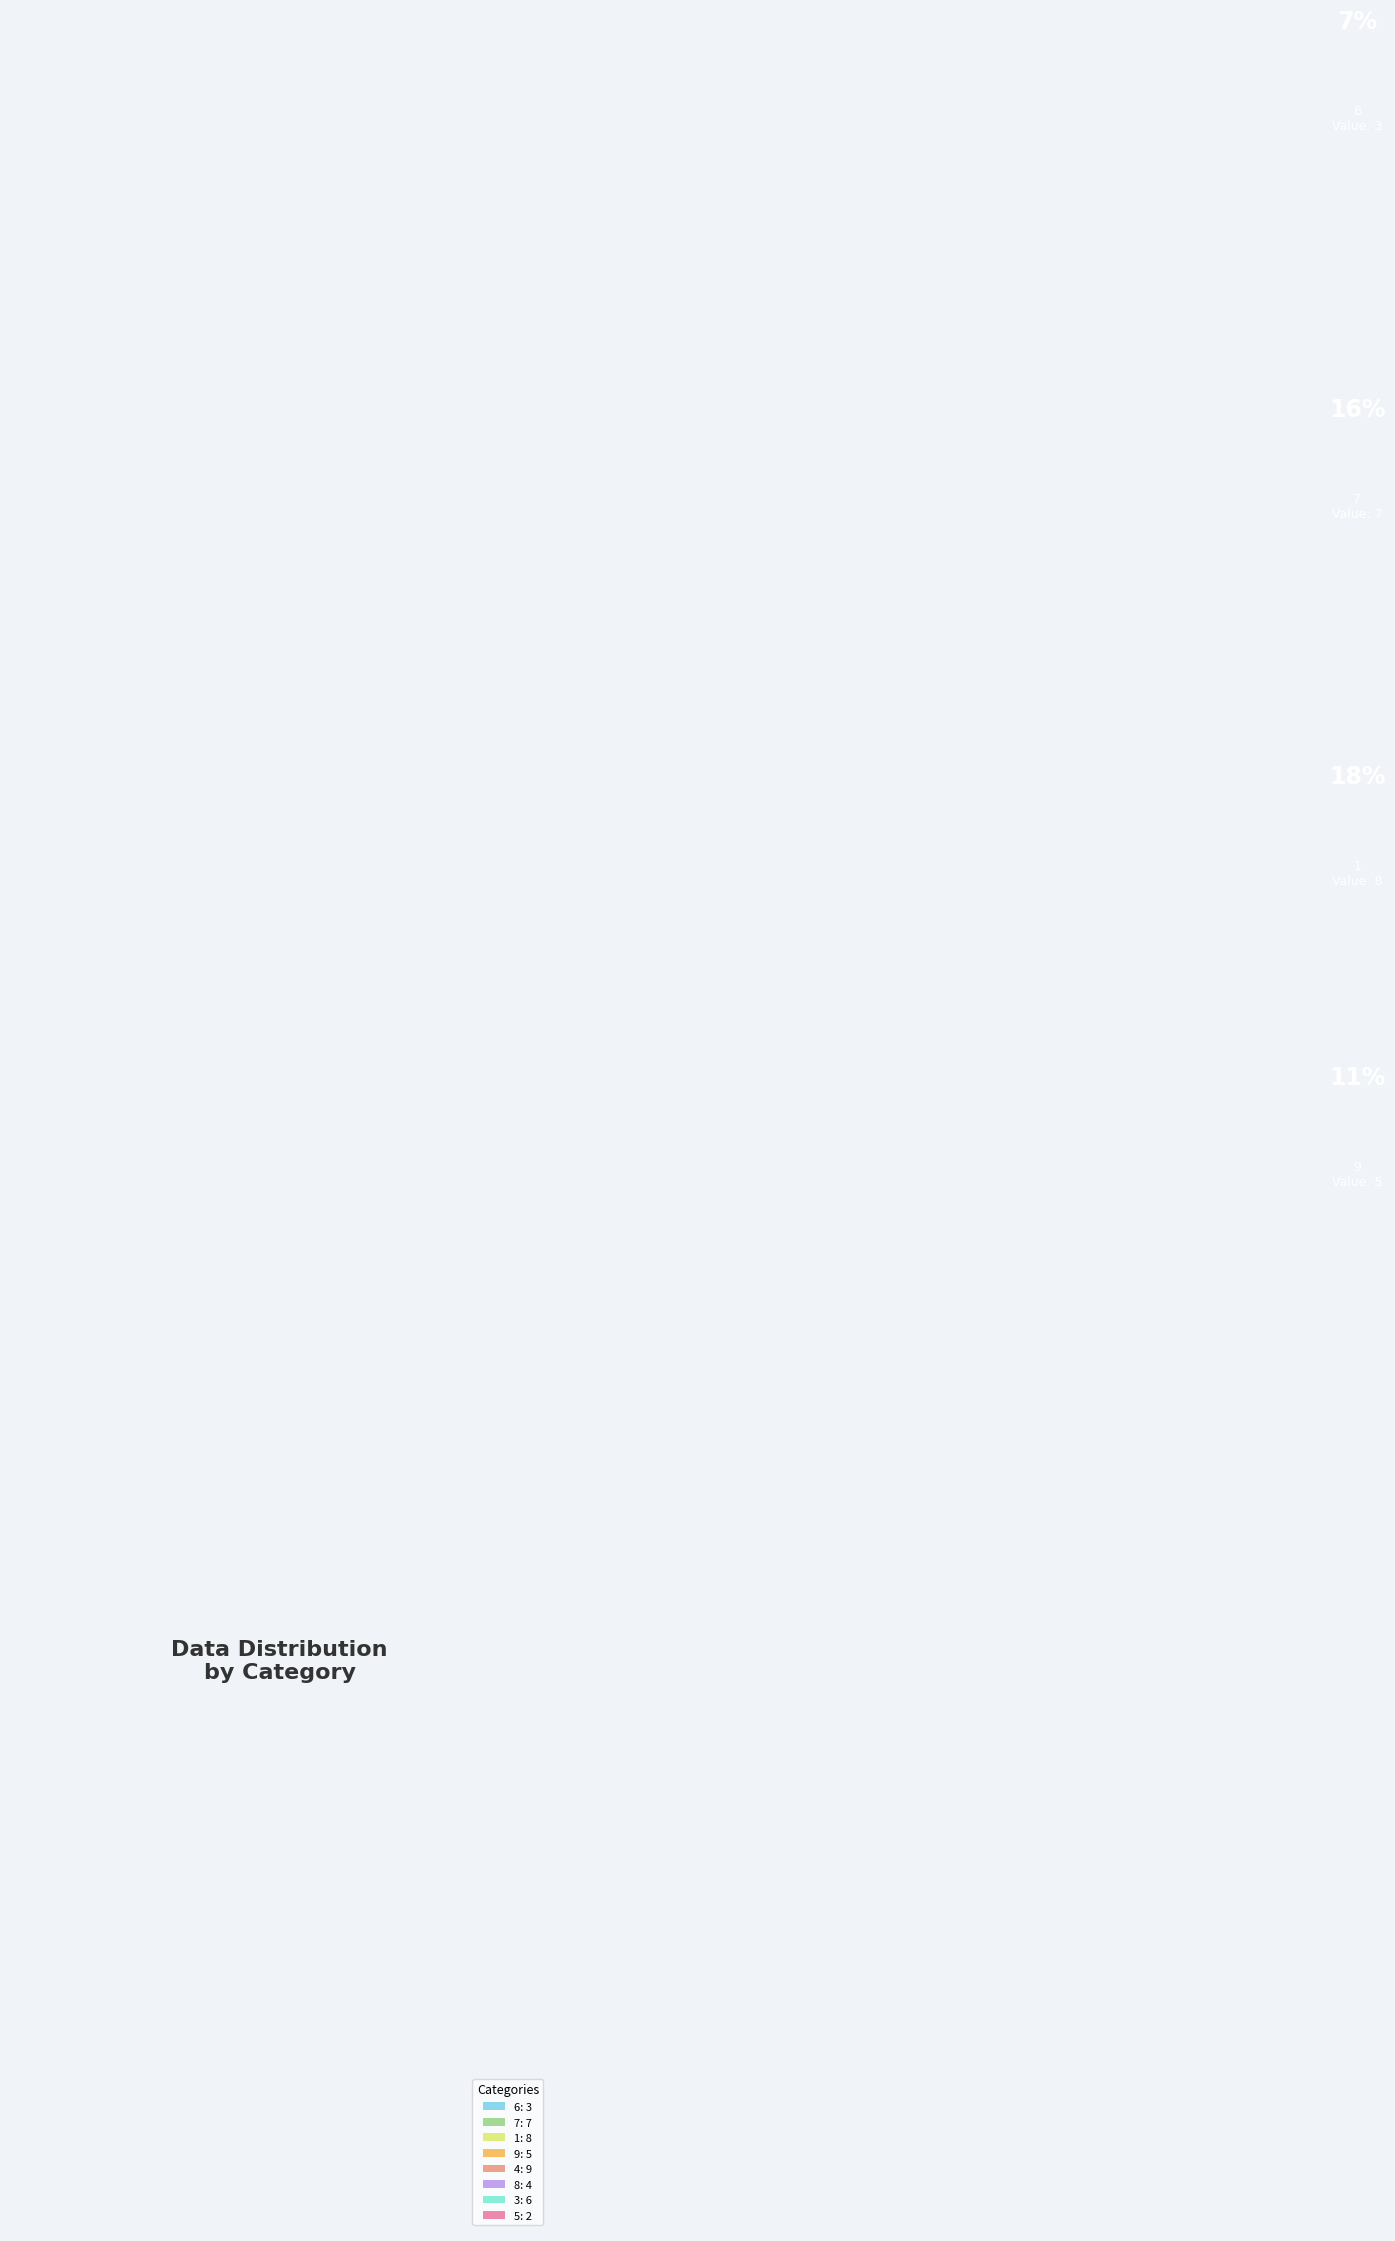

Is there a majority slice in this chart?

No